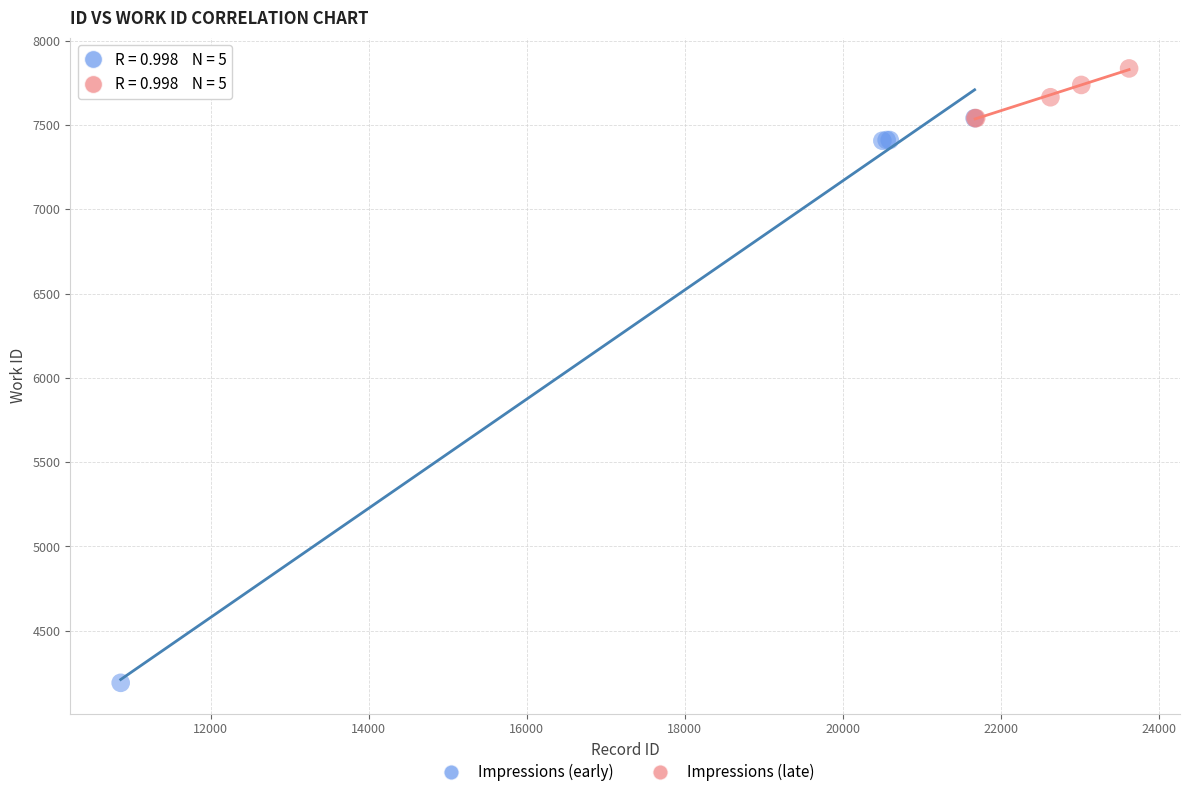

Which series contains the lowest Y value?

Impressions (early)